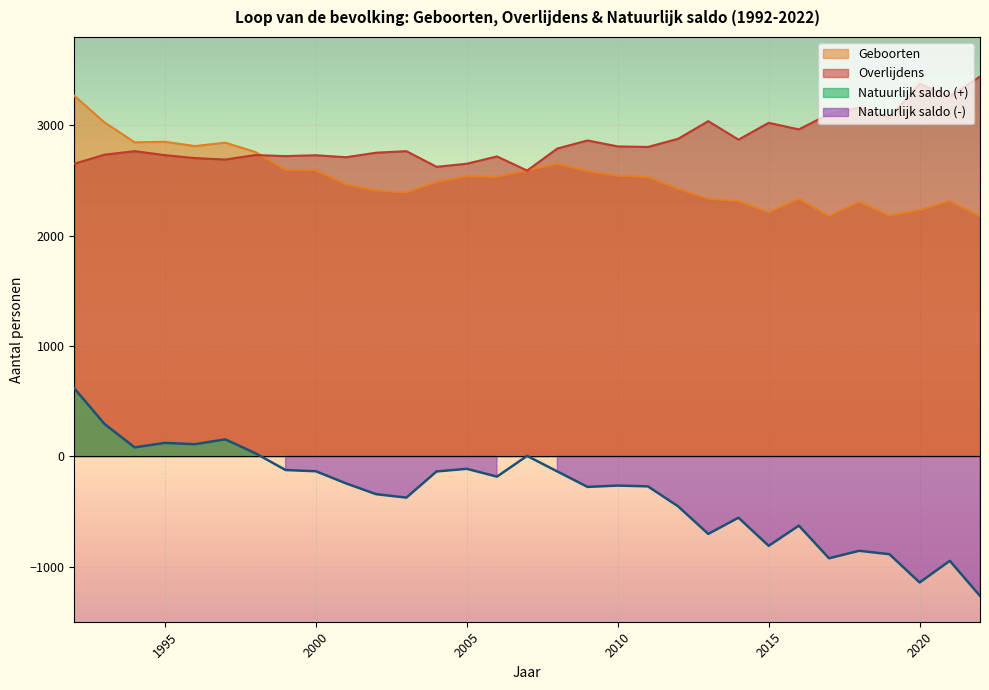

Reading right to left, transcribe all the data shown in this chart.

Geboorten: 2175	2313	2231	2180	2304	2177	2333	2210	2312	2333	2423	2530	2542	2584	2651	2592	2532	2537	2485	2390	2407	2464	2592	2595	2757	2842	2811	2850	2845	3026	3267
Overlijdens: 3441	3261	3375	3068	3161	3102	2962	3022	2869	3037	2877	2803	2808	2862	2789	2589	2717	2651	2623	2765	2751	2710	2728	2720	2730	2689	2702	2729	2765	2733	2651
Natuurlijk saldo: -1266	-948	-1144	-888	-857	-925	-629	-812	-557	-704	-454	-273	-266	-278	-138	3	-185	-114	-138	-375	-344	-246	-136	-125	27	153	109	121	80	293	616